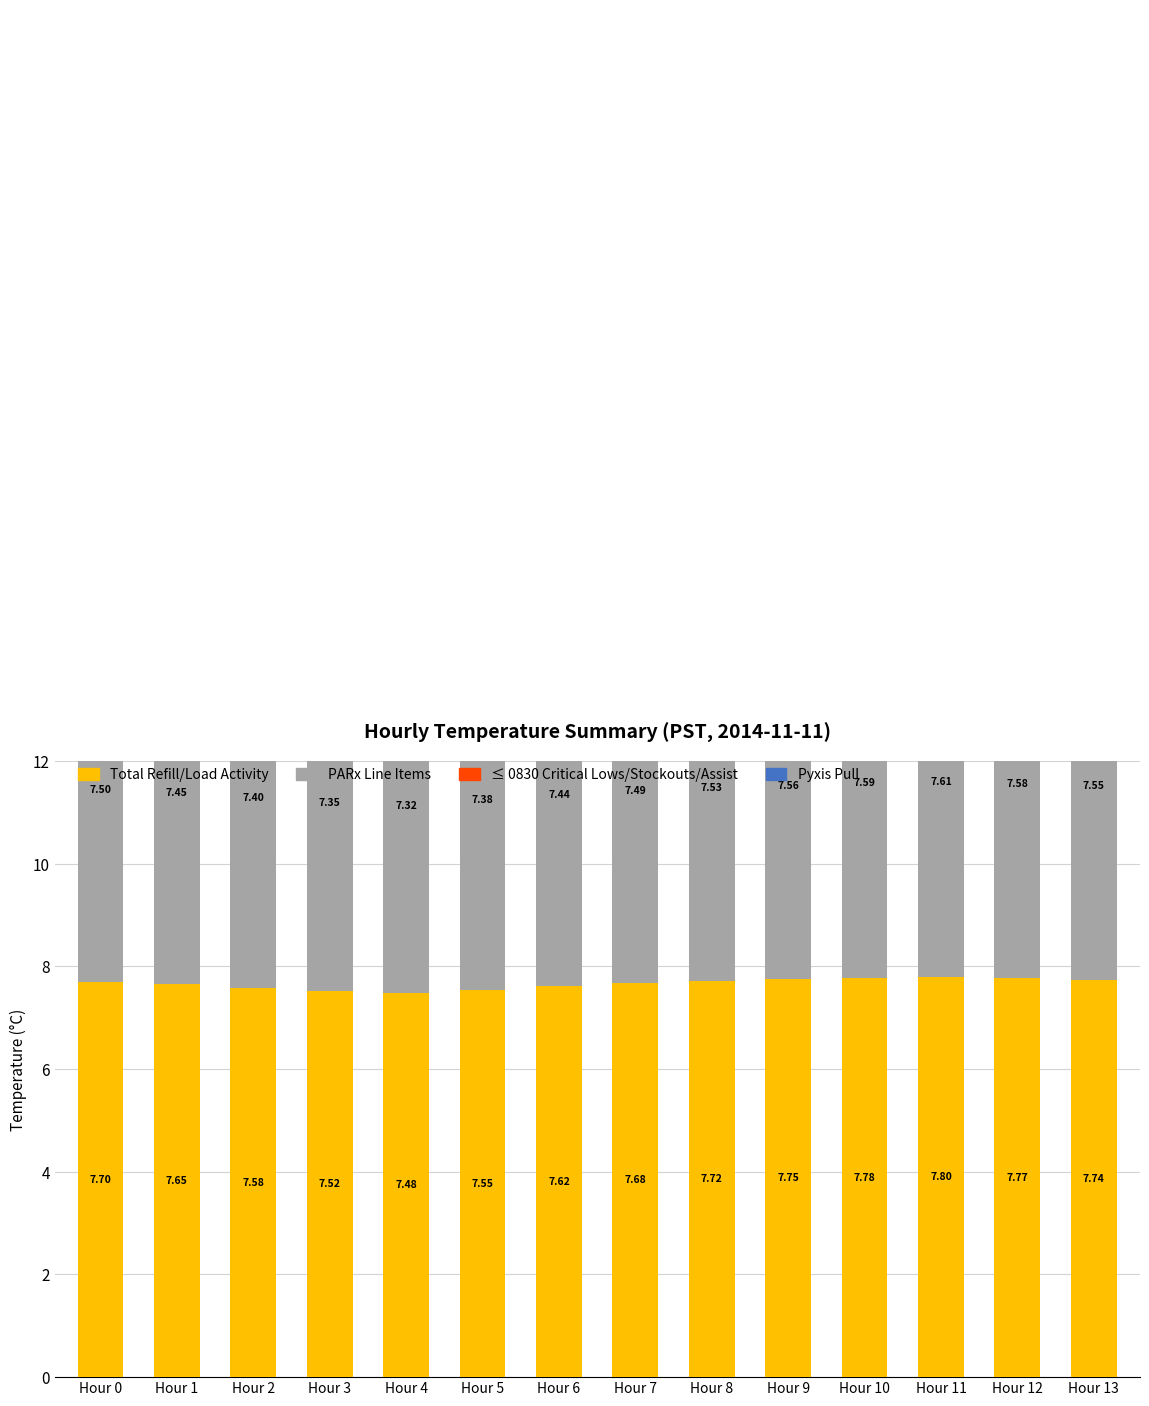

Is it true that PARx Line Items equals 1.6 at Hour 2?

False